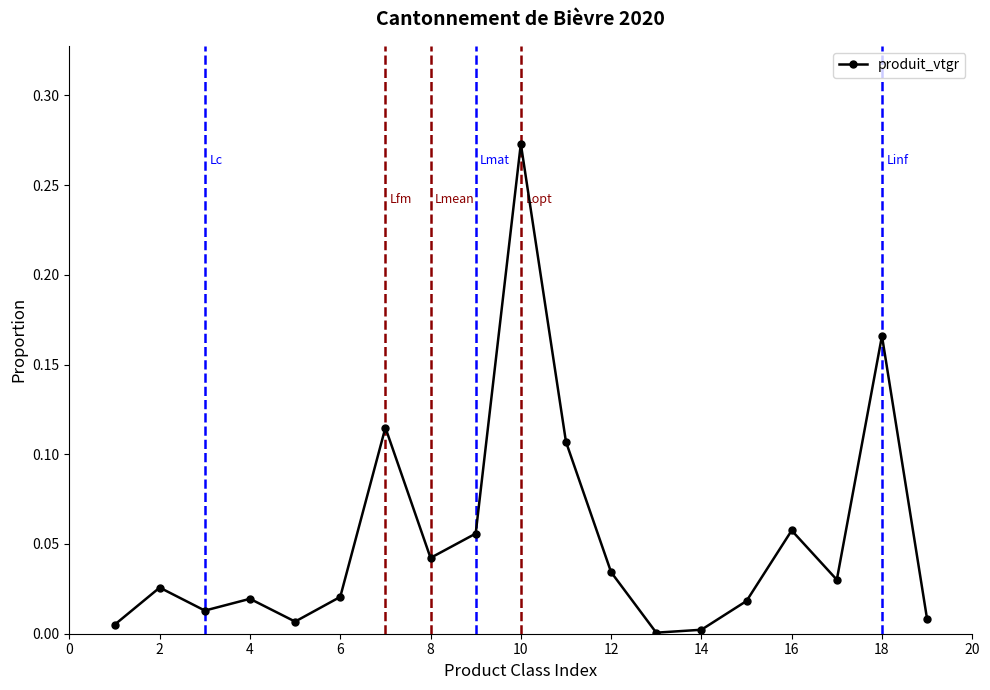

How many points are lower than both their immediate neighbors (excluding endpoints)?

5